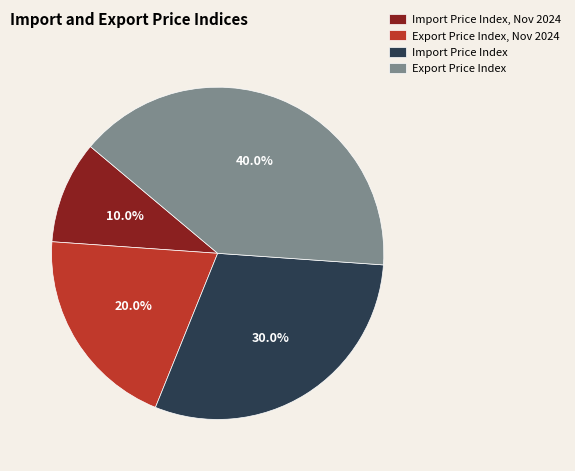

To the nearest percent, what is the difference between the largest and smallest slice percentages?

30%